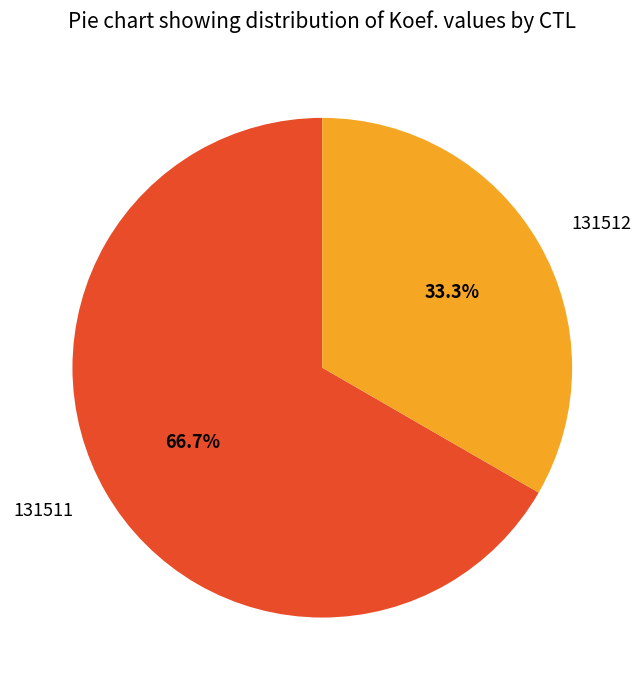

How many segments does this pie chart have?

2